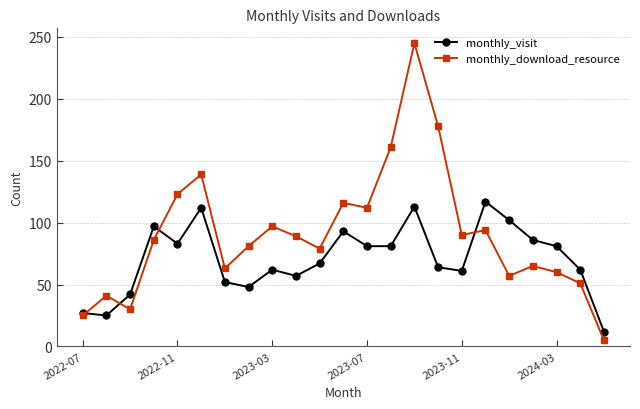

List the series in order of their overall mean, lowest first.

monthly_visit, monthly_download_resource